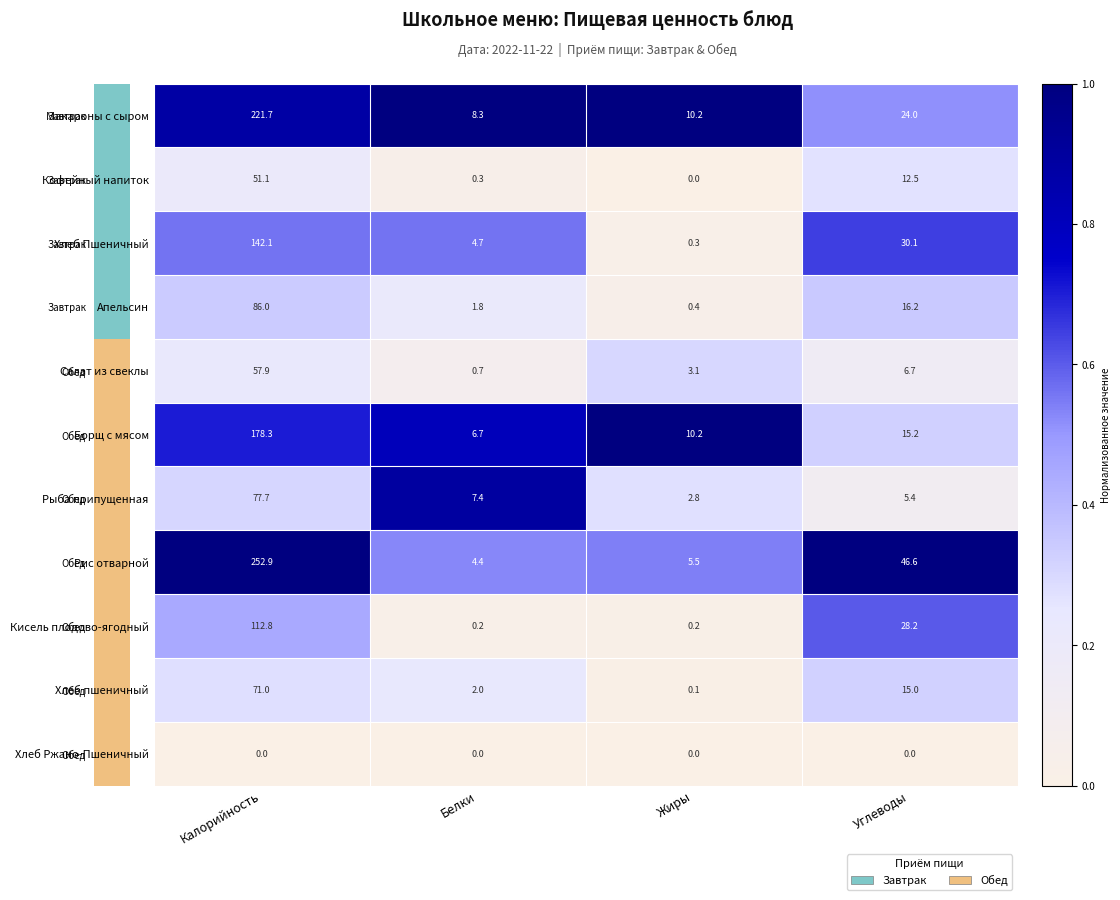

Rank the series by their maximum value, from highest to lowest.

Рис отварной, Макароны с сыром, Борщ с мясом, Хлеб Пшеничный, Кисель плодово-ягодный, Апельсин, Рыба припущенная, Хлеб пшеничный, Салат из свеклы, Кофейный напиток, Хлеб Ржано-Пшеничный